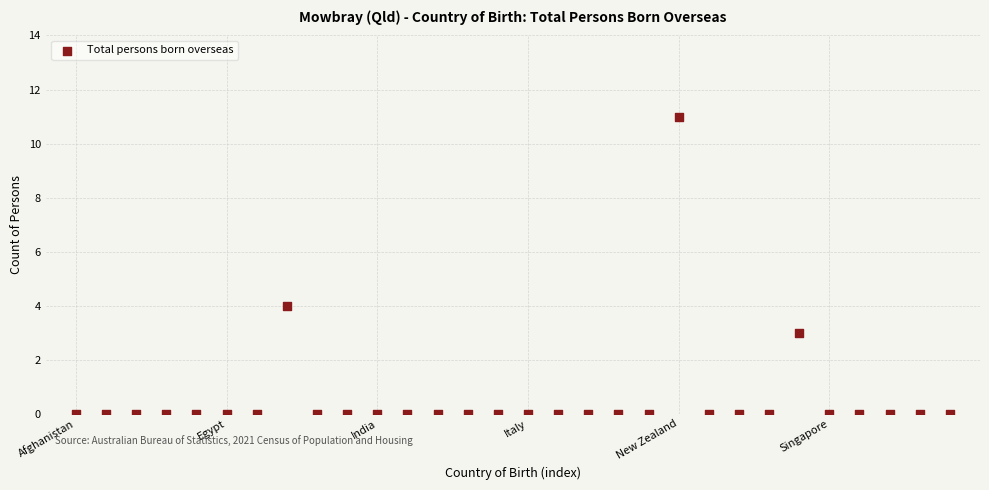

What is the range of Y values (max minus min)?

11